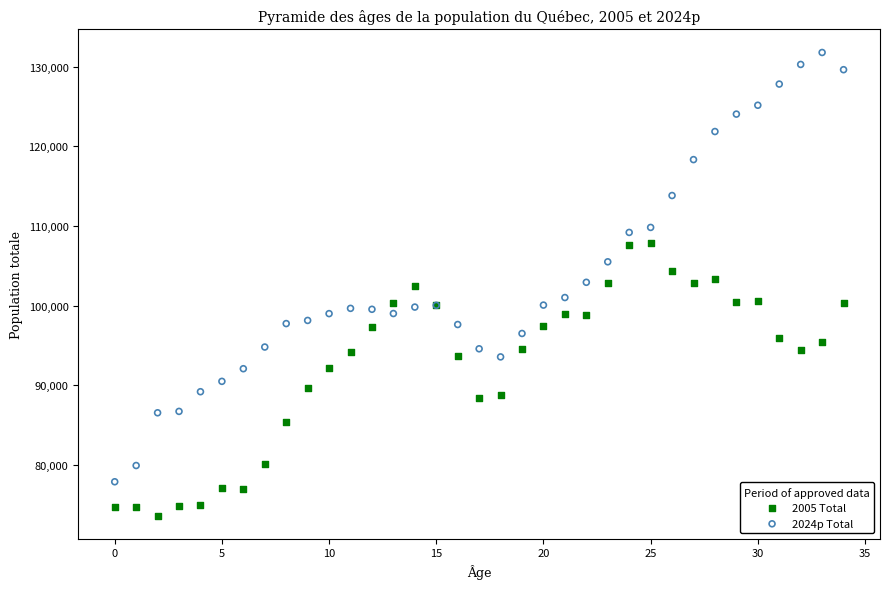

Which series has the largest Y range (max minus min)?

2024p Total